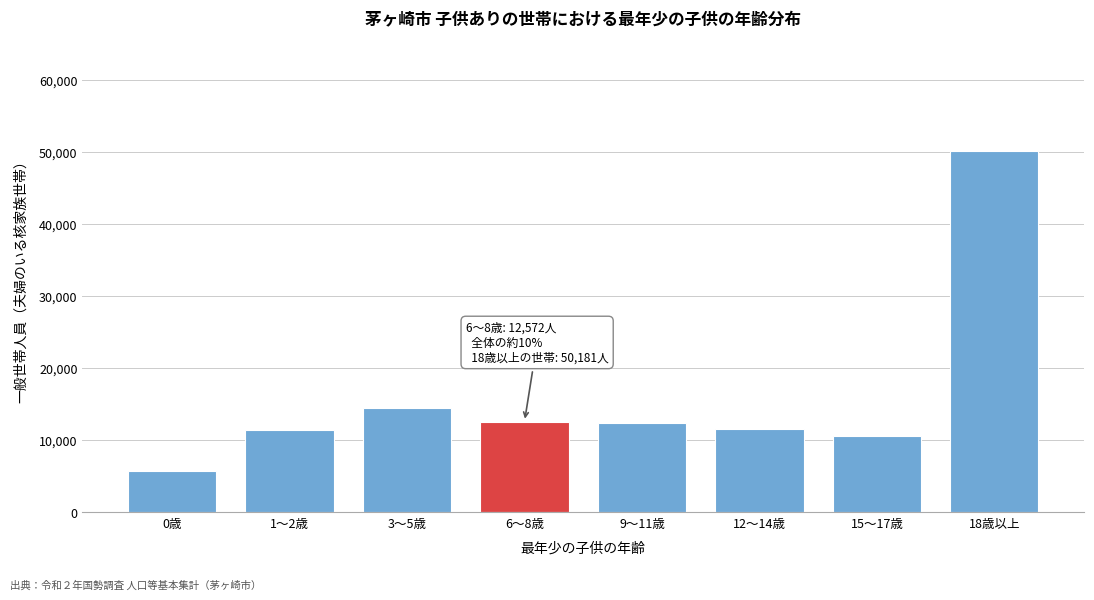

What is the difference between the second highest and minimum values?

8735